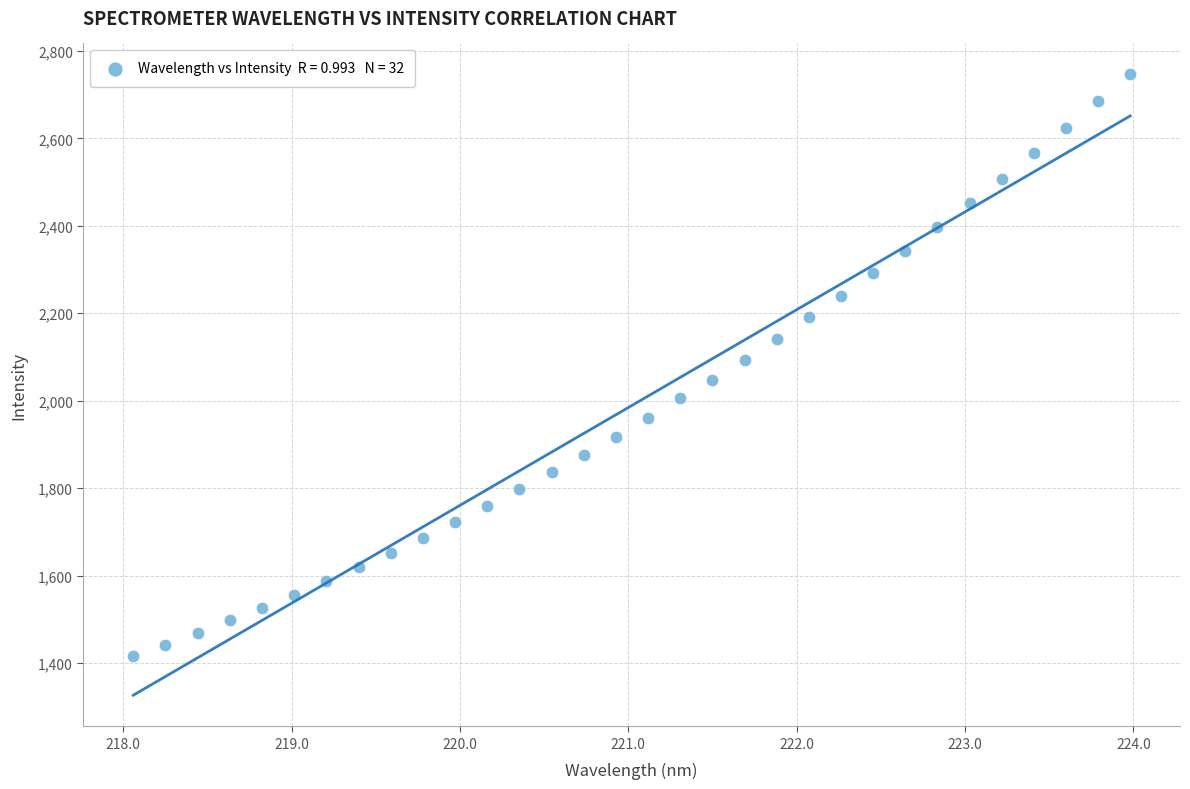

What is the range of X values (max minus min)?

5.9